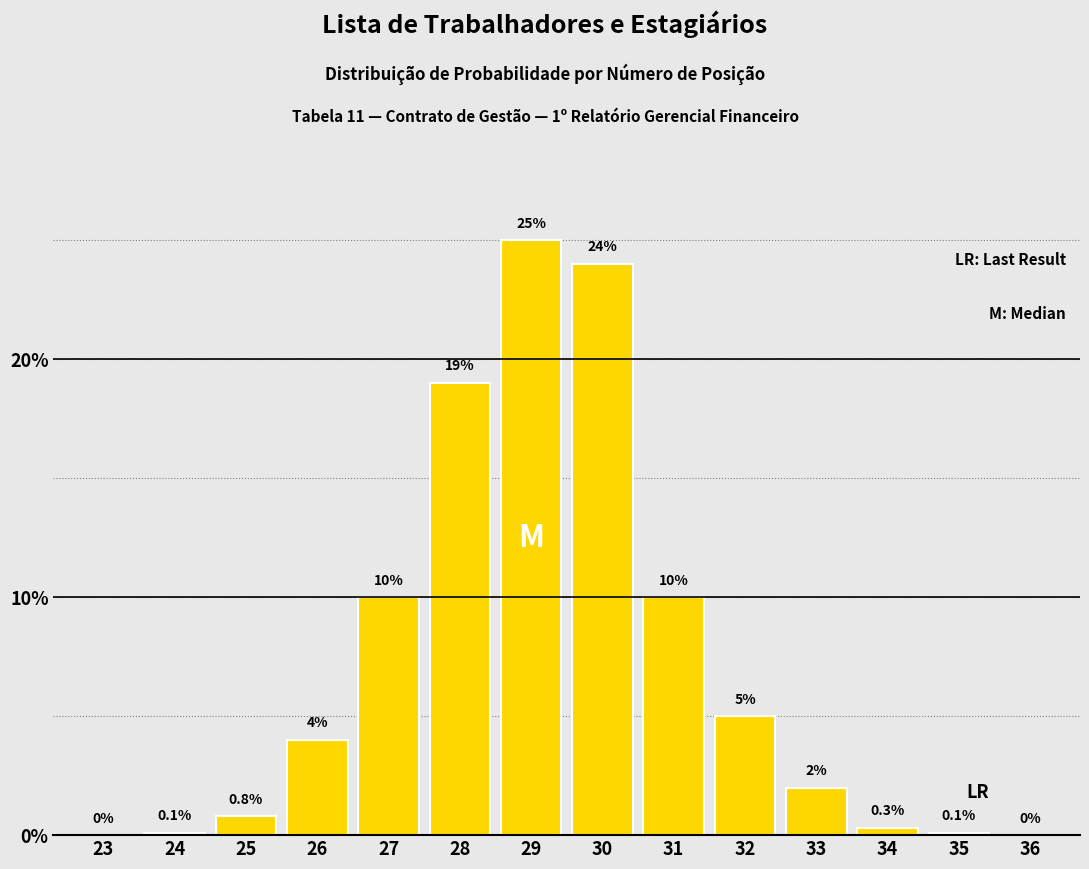

Reading left to right, extract all data points from this chart.

23=0.0	24=0.1	25=0.8	26=4.0	27=10.0	28=19.0	29=25.0	30=24.0	31=10.0	32=5.0	33=2.0	34=0.3	35=0.1	36=0.0